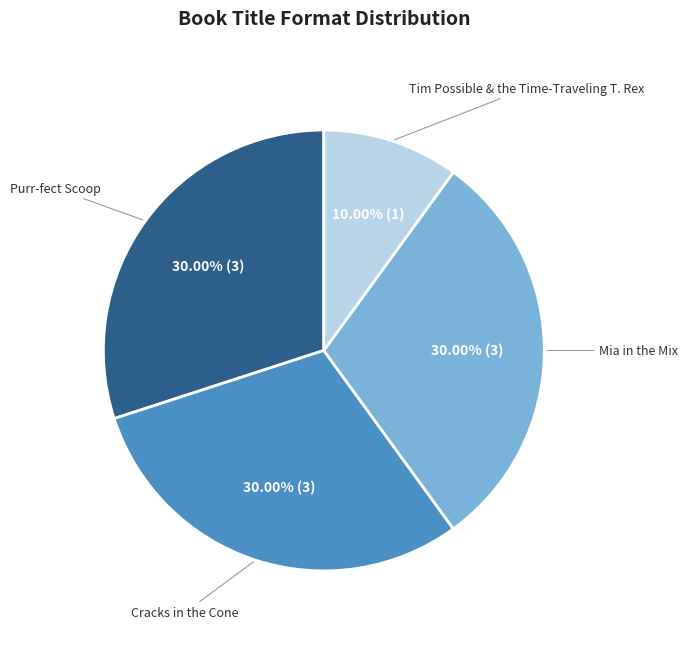

What is the total percentage of Purr-fect Scoop and Mia in the Mix?

60.0%